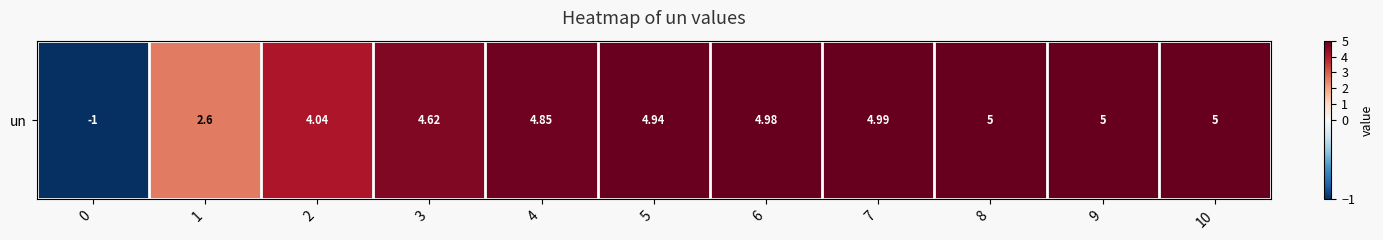

Which category has the highest value across all series?

10